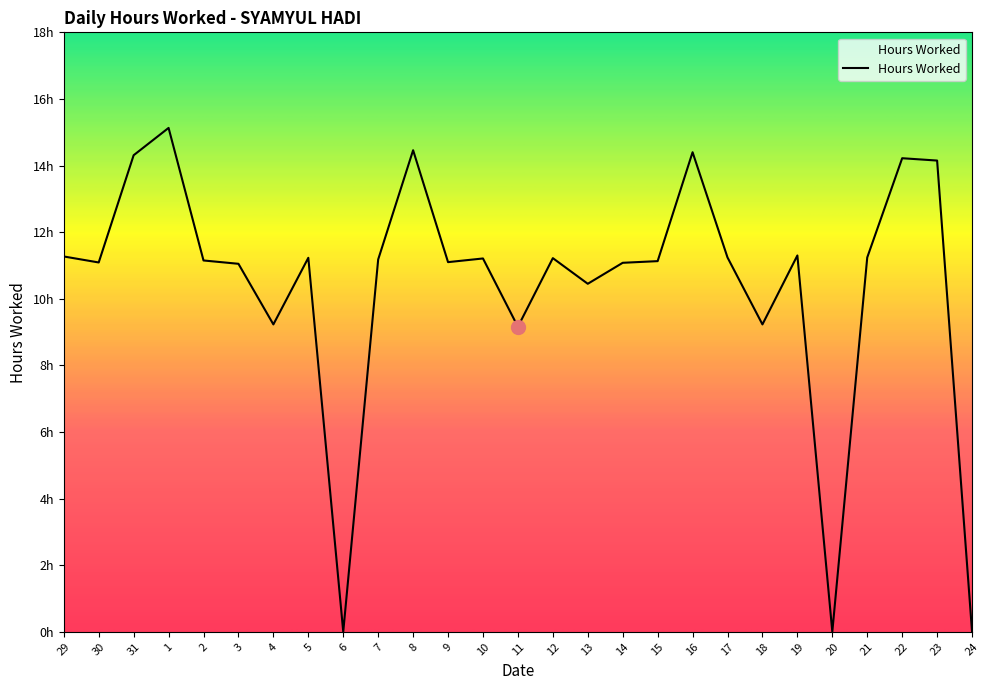

What position from the left is 6?

9